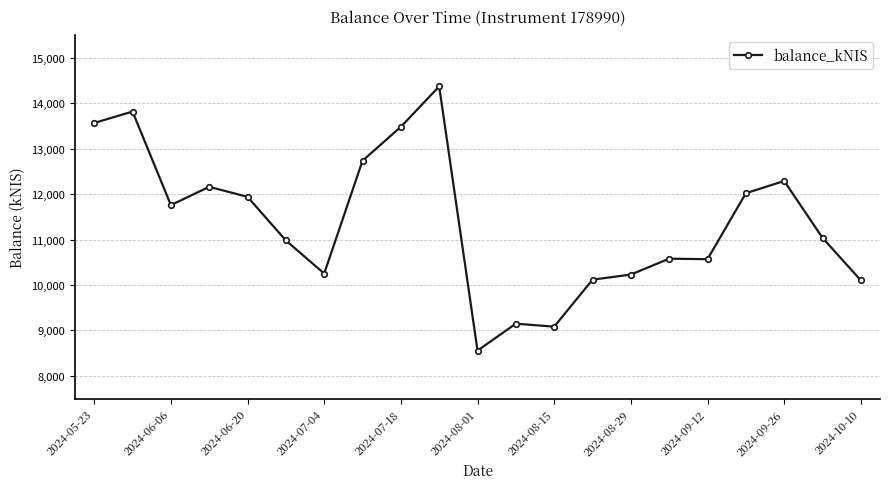

True or false: there are more than 1 points higher than both neighbors.

True